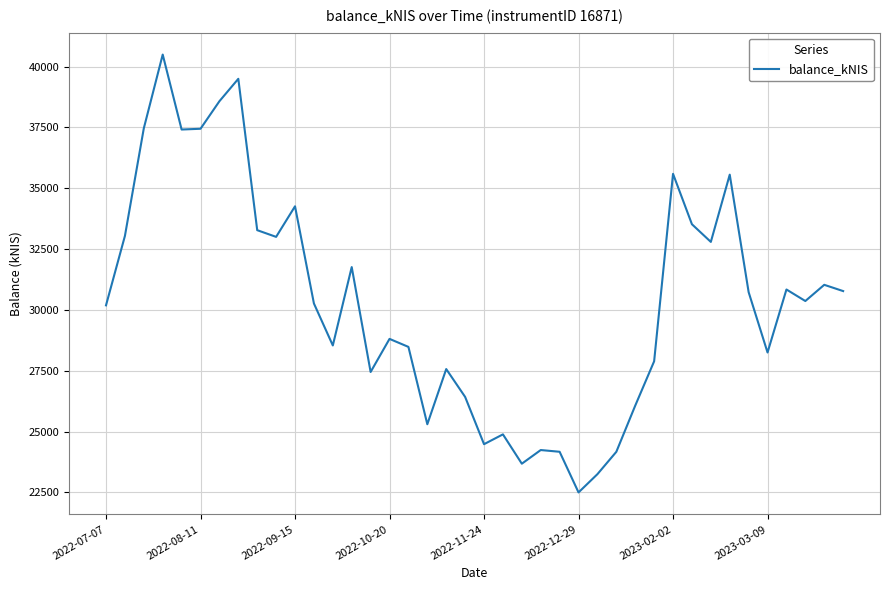

What is the greatest value displayed?

40494.5